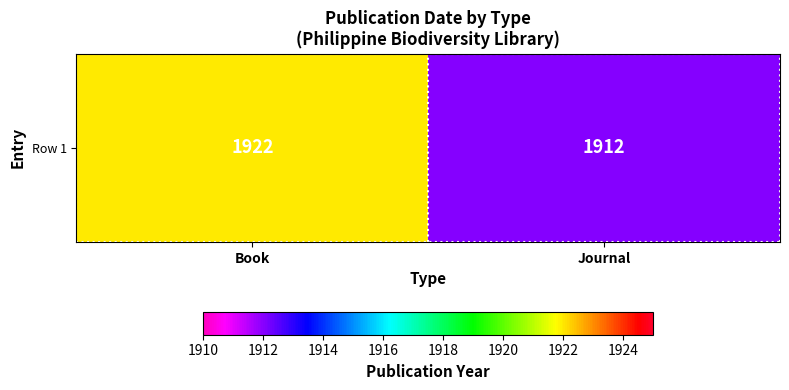

Reading left to right, transcribe all the data shown in this chart.

1922	1912